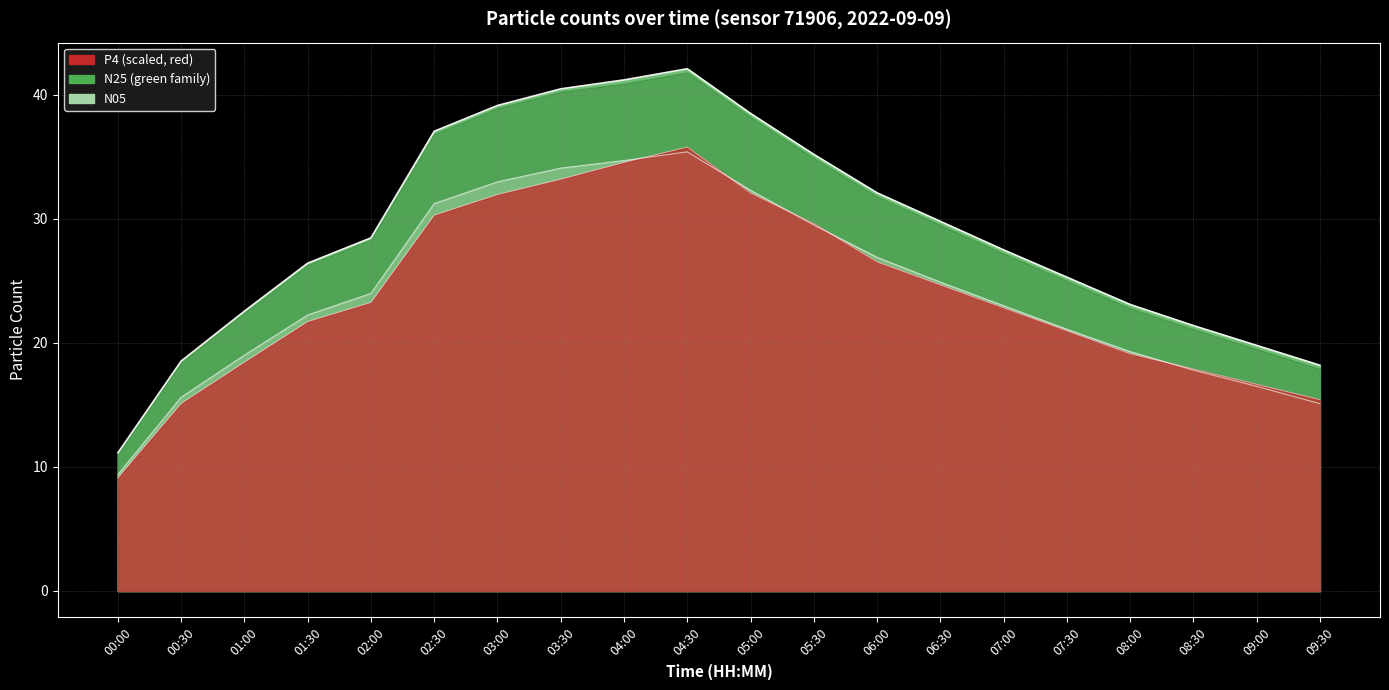

Reading left to right, transcribe all the data shown in this chart.

N25: 11.1	18.5	22.6	26.4	28.5	37.1	39.1	40.5	41.2	42.1	38.5	35.2	32.1	29.8	27.5	25.3	23.1	21.4	19.8	18.2
N10: 9.4	15.6	19.0	22.2	24.0	31.2	33.0	34.1	34.7	35.4	32.3	29.5	26.9	24.9	23.0	21.1	19.3	17.8	16.5	15.1
N4: 9.1	15.1	18.4	21.7	23.3	30.3	32.0	33.2	34.6	35.8	32.1	29.6	26.5	24.7	22.8	21.0	19.1	17.9	16.7	15.4